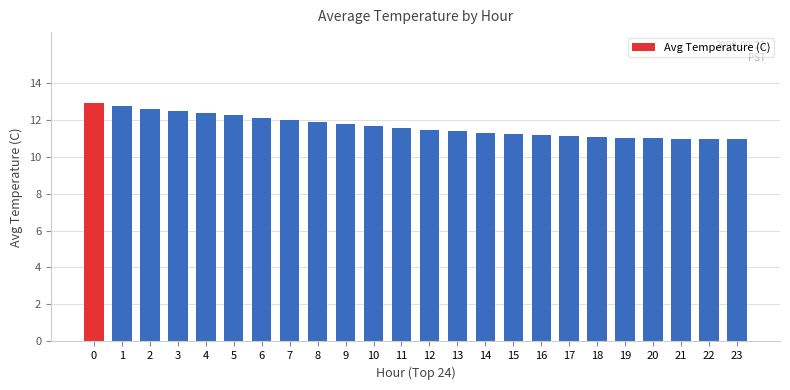

What is the value of the 3rd bar from the left?

12.6